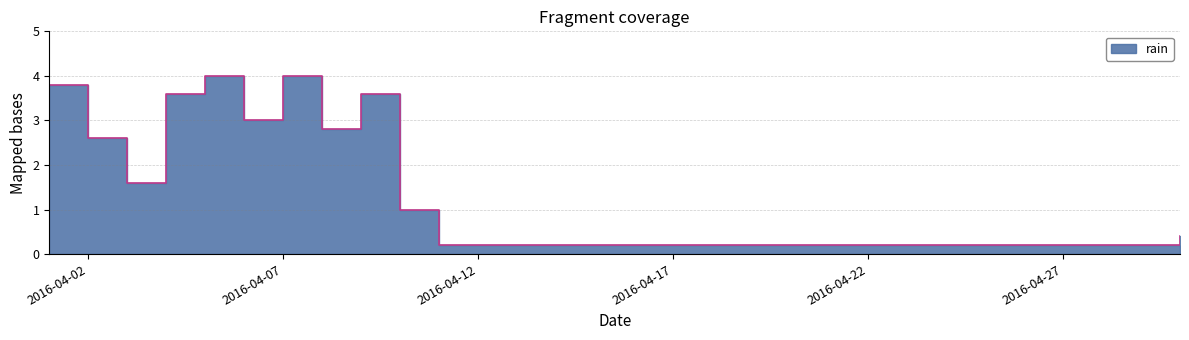

What is the value of the 24th point from the left?

0.2